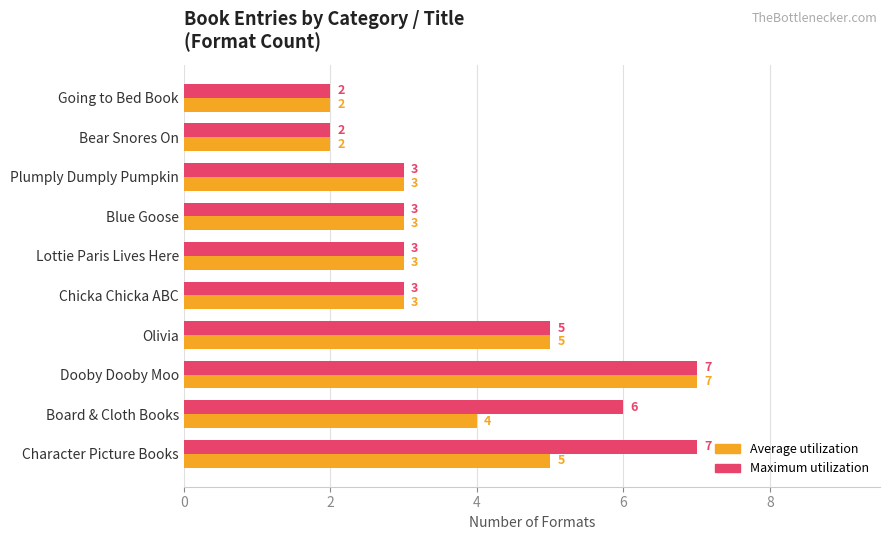

Rank the series by their average value, from lowest to highest.

Average utilization, Maximum utilization